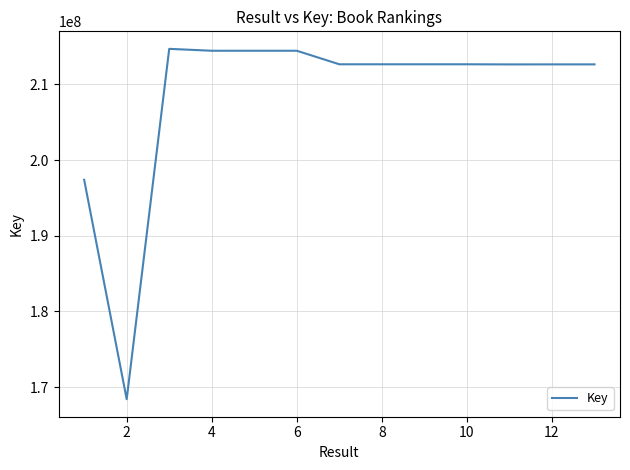

What is the smallest value displayed?

168402821